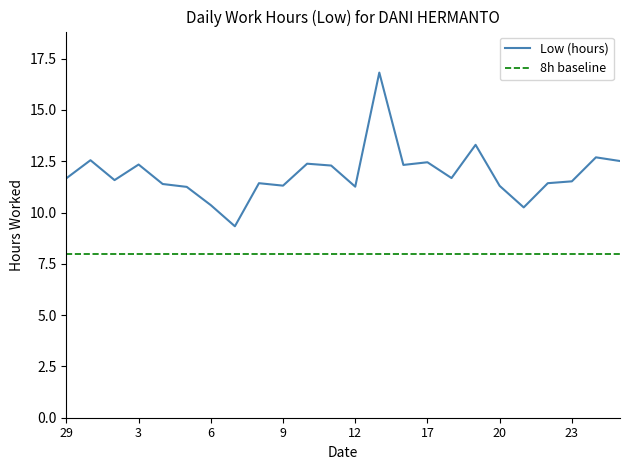

Reading left to right, extract all data points from this chart.

29=11.7	1=12.6	2=11.6	3=12.3	4=11.4	5=11.2	6=10.4	7=9.3	8=11.4	9=11.3	10=12.4	11=12.3	12=11.3	13=16.8	16=12.3	17=12.4	18=11.7	19=13.3	20=11.3	21=10.2	22=11.4	23=11.5	24=12.7	25=12.5